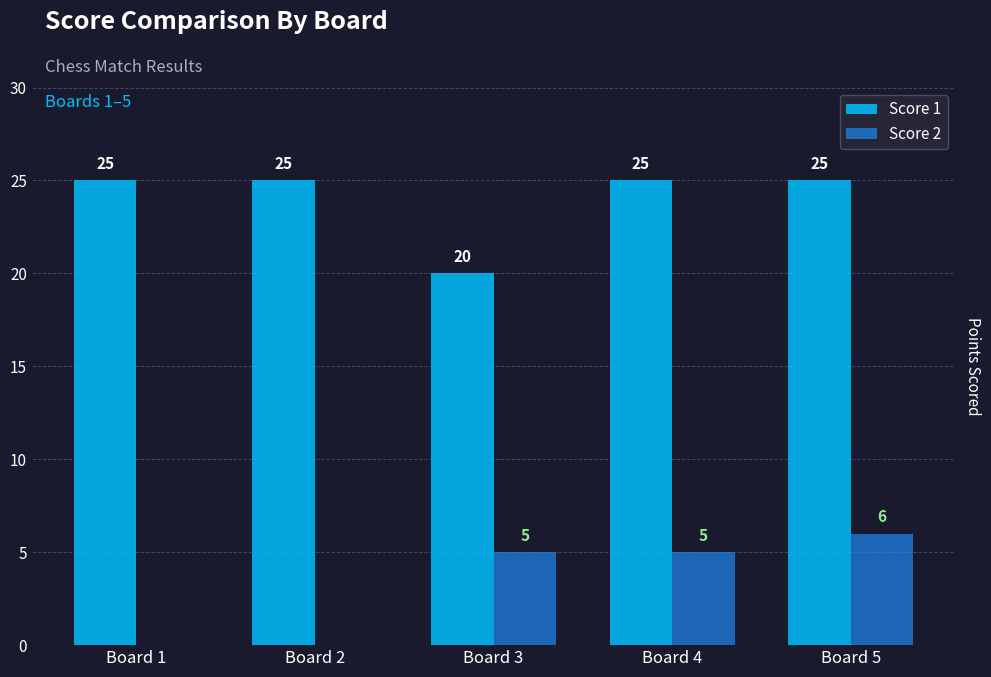

Read the Score 1 value at Board 4.

25